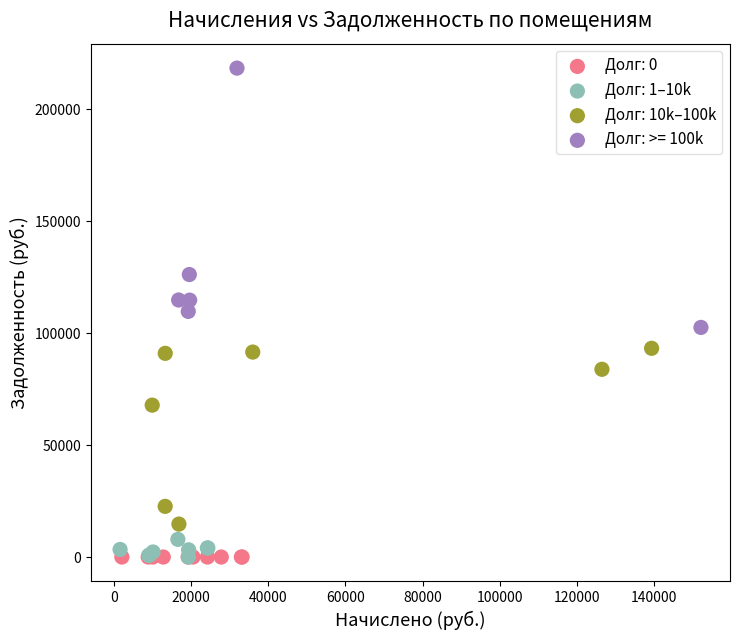

Which series contains the highest Y value?

Долг: >= 100k